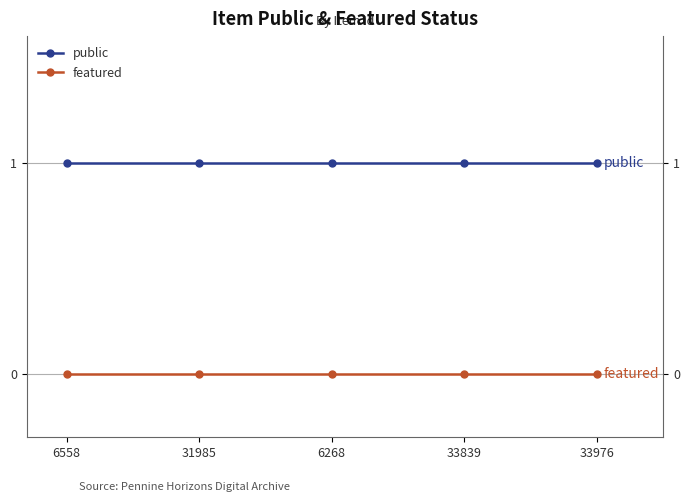

Does the chart have visible grid lines?

Yes